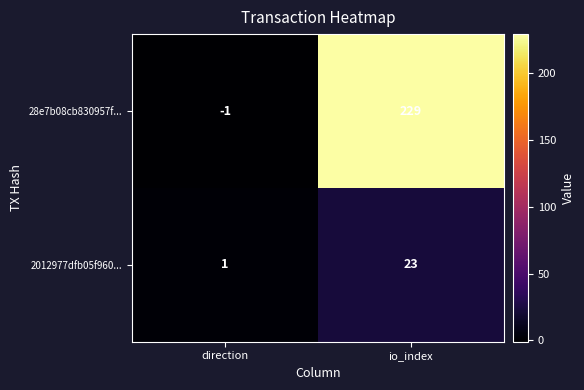

What is the difference between the maximum and minimum values in the 2012977dfb05f960... series?

22